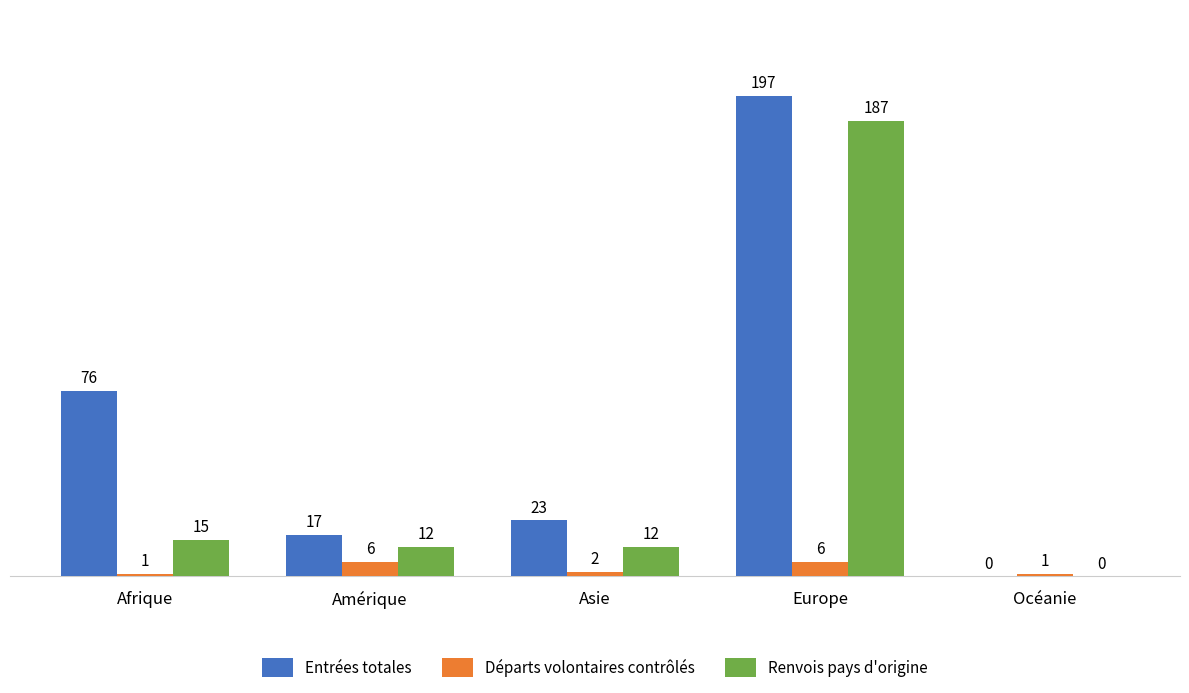

Count the number of categories in the chart.

5